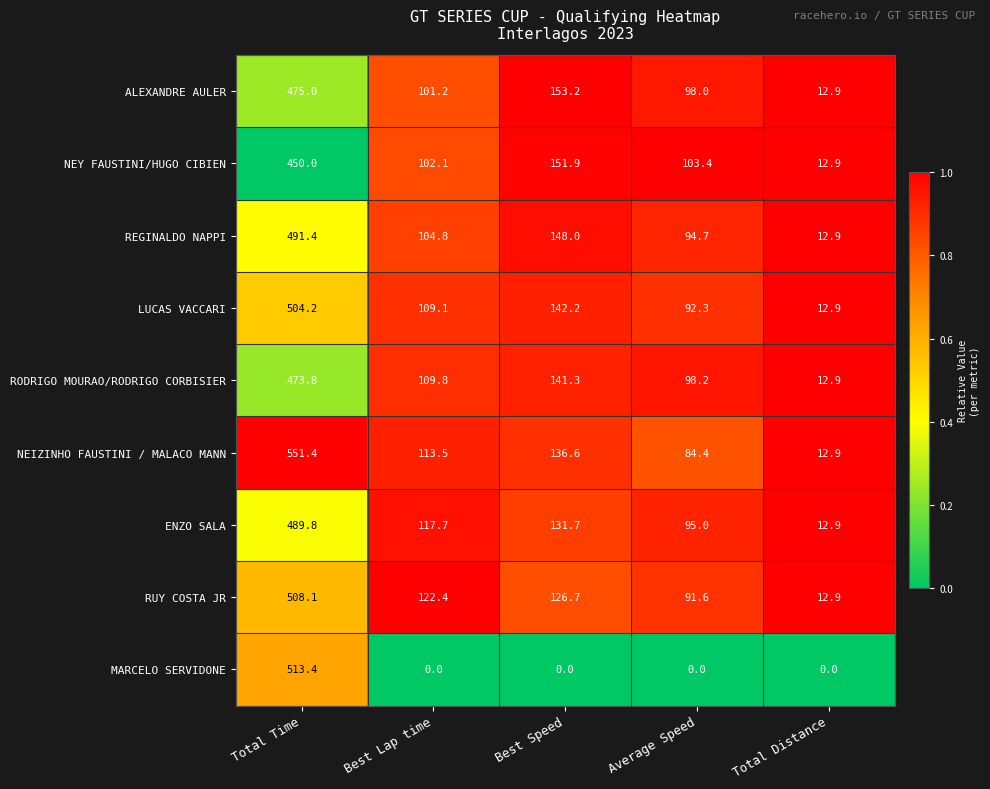

Which series has the largest total across all categories?

NEIZINHO FAUSTINI / MALACO MANN